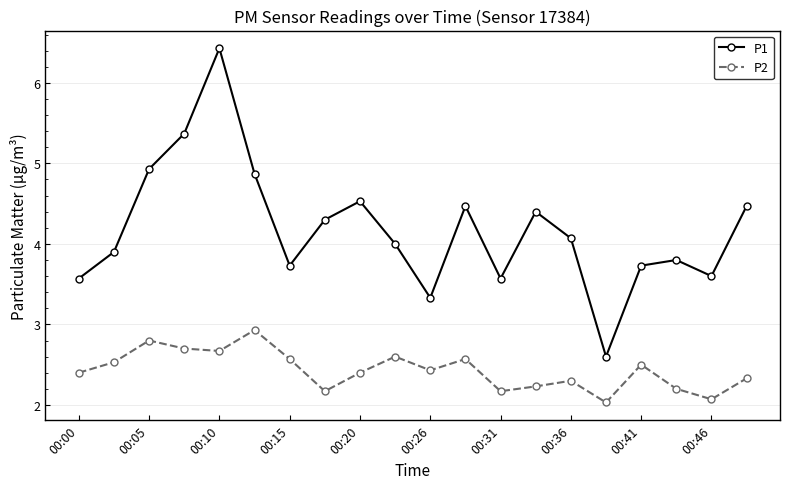

True or false: P1 and P2 intersect in this chart.

False